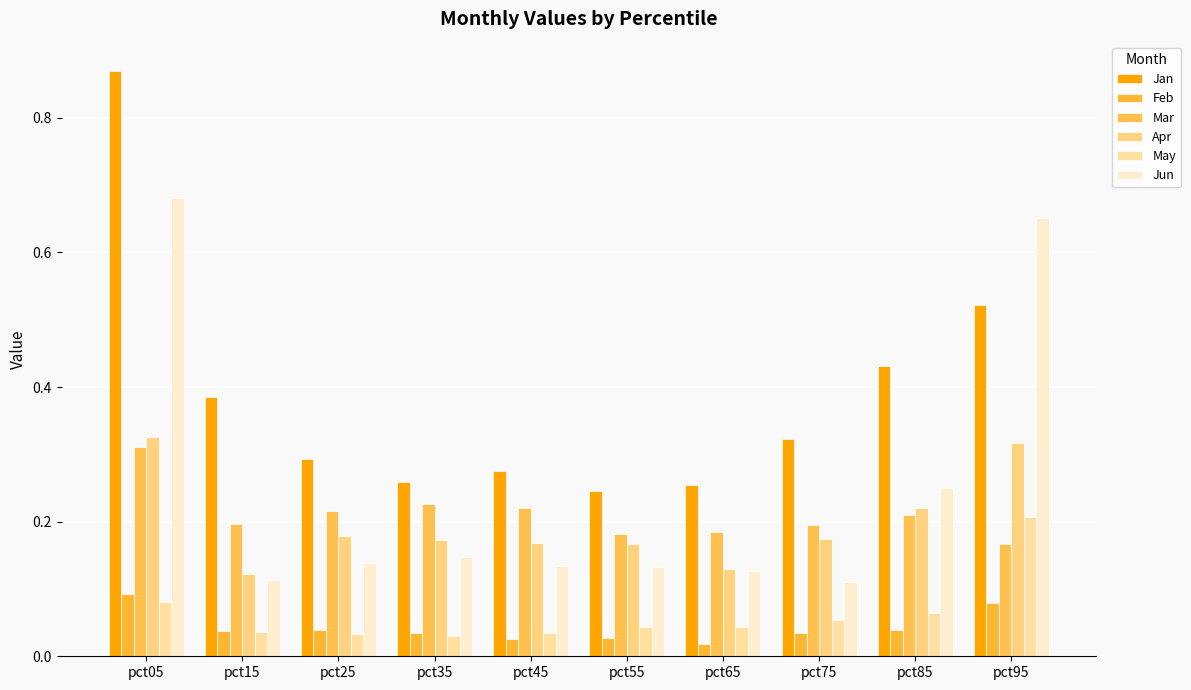

Count the number of data series in this chart.

6